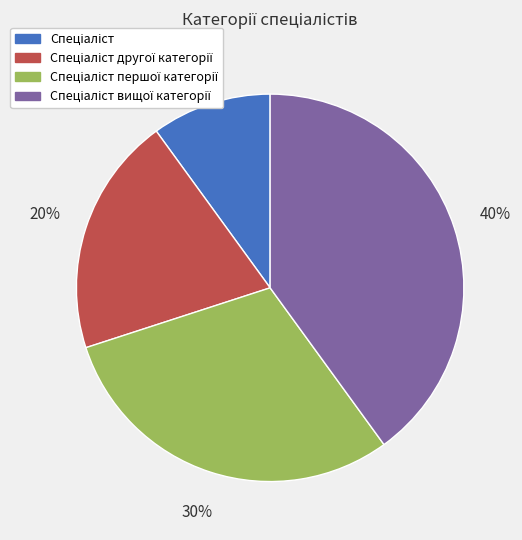

Is there a majority slice in this chart?

No